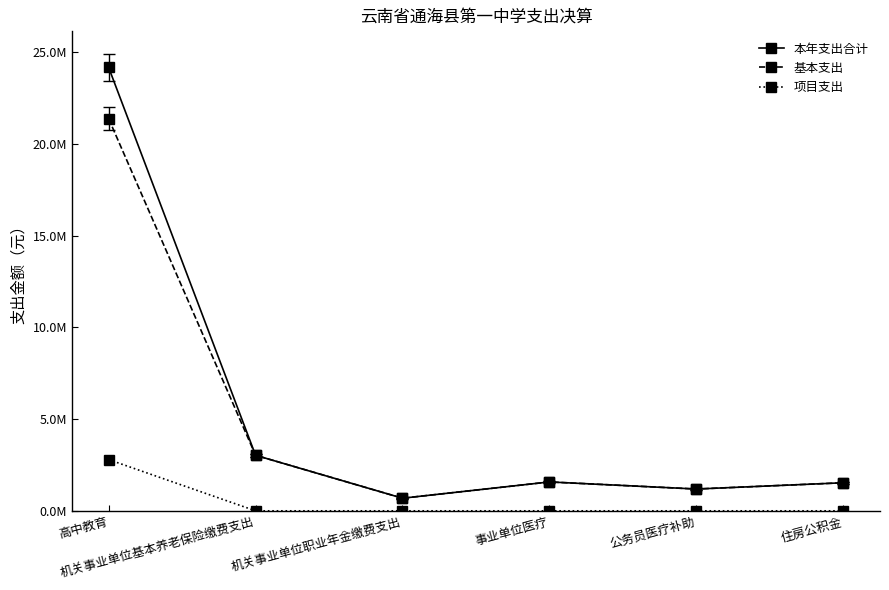

True or false: 基本支出 and 本年支出合计 cross at least once.

False